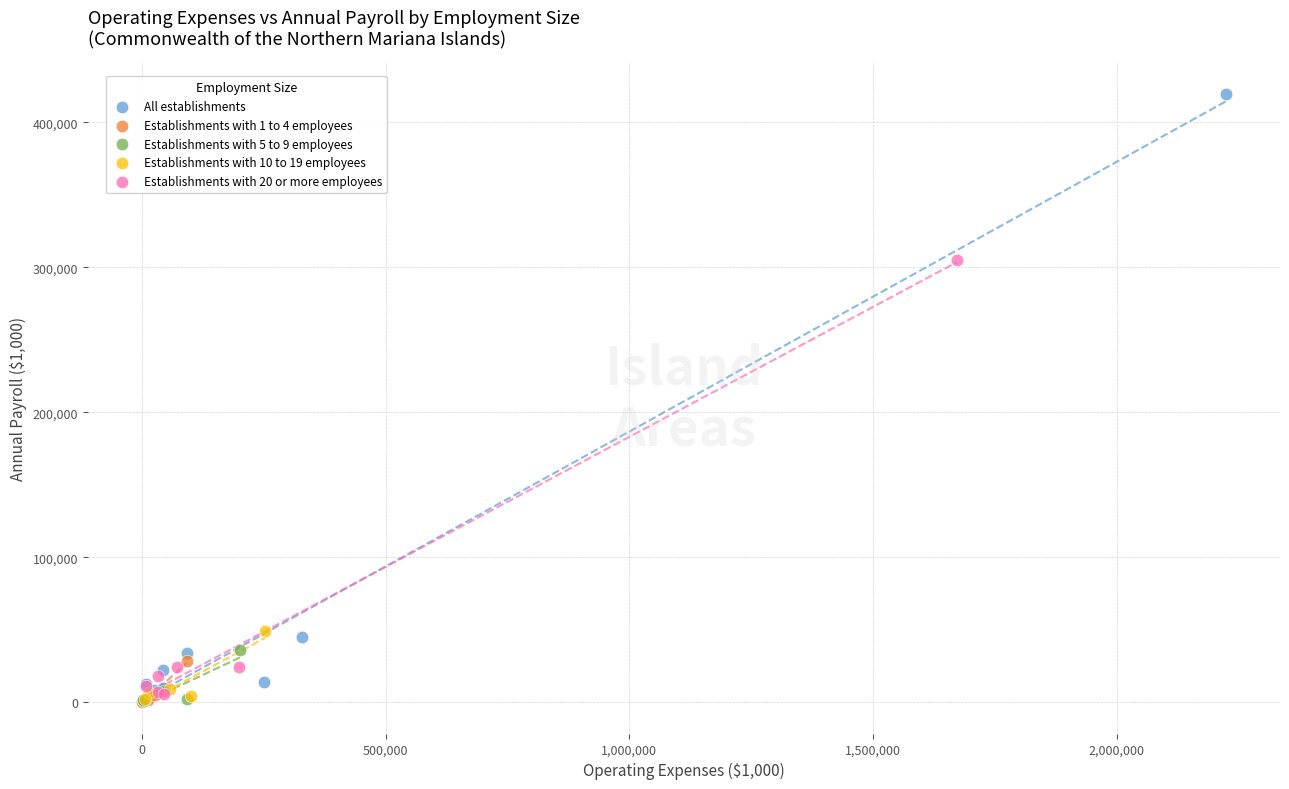

Which series has the largest Y range (max minus min)?

All establishments